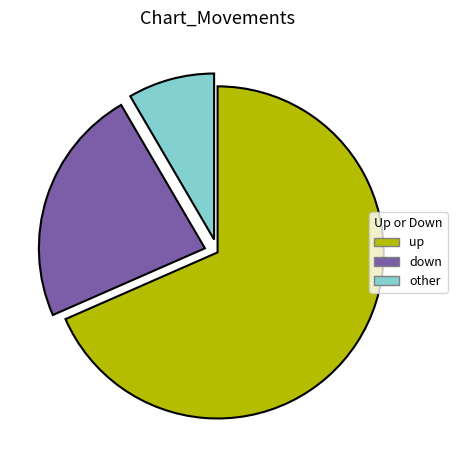

Is it true that down is 14% of the pie?

False